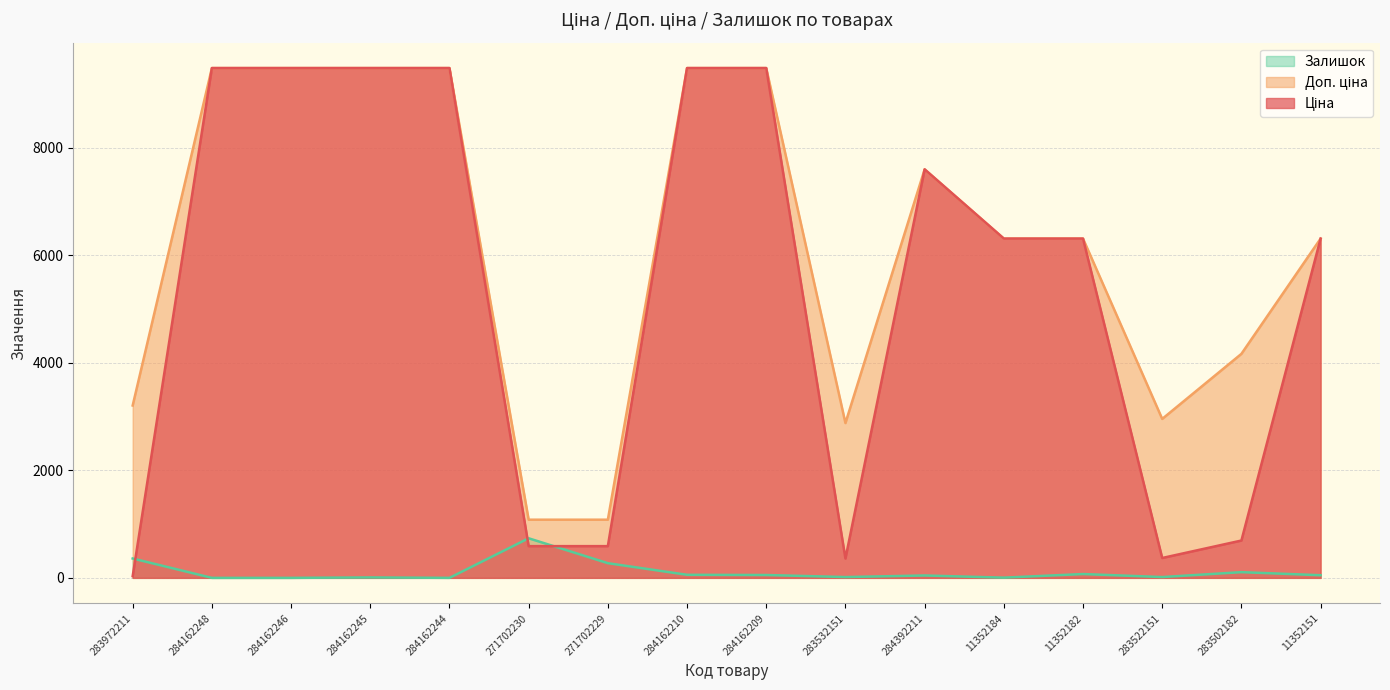

What is the minimum value for Доп. ціна?

1081.7